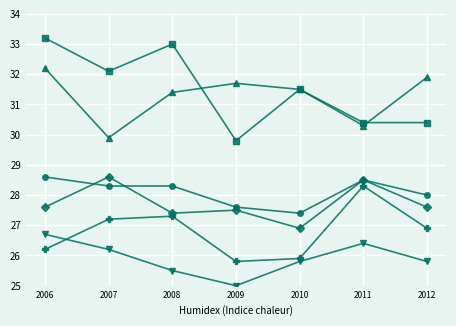

What is the minimum value shown in the chart?

25.0